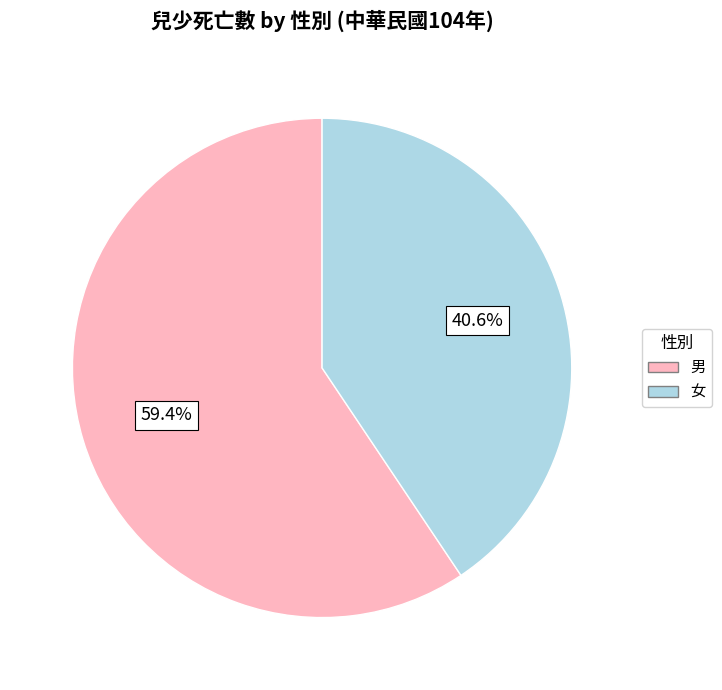

Which slice is the smallest?

女